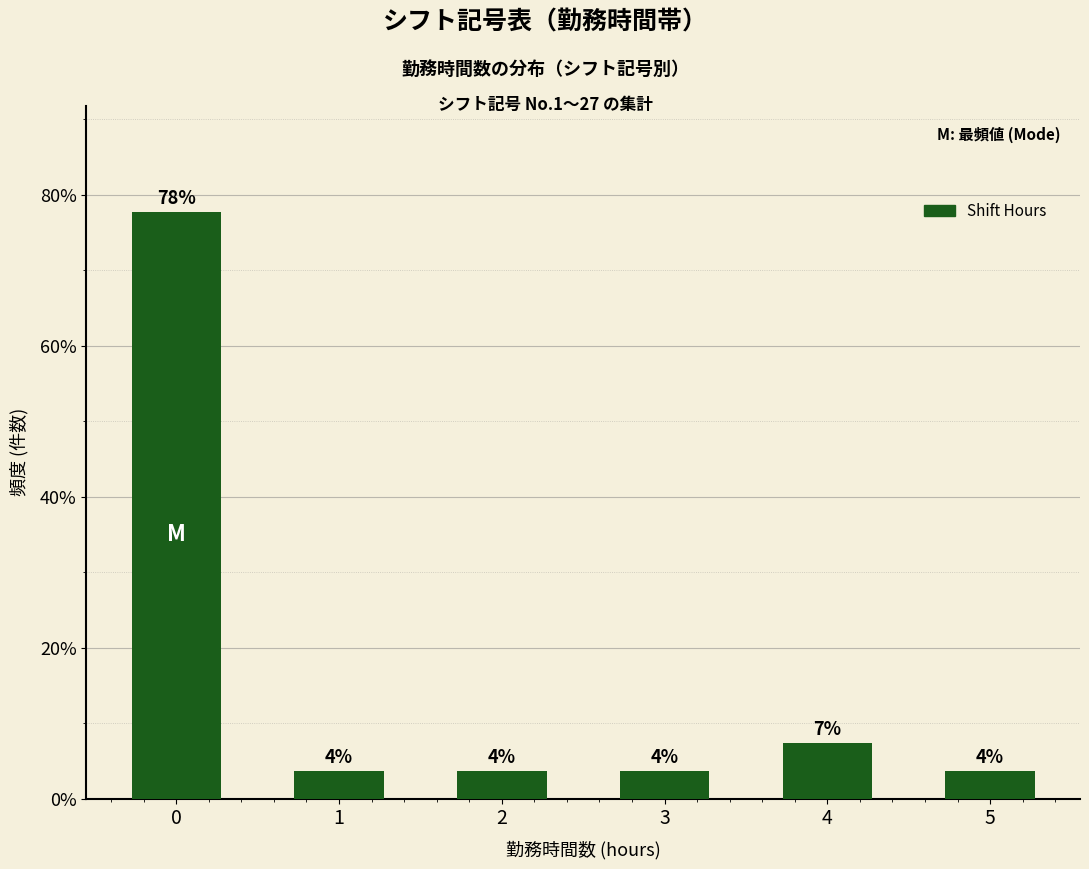

Does the chart contain stacked bars?

No